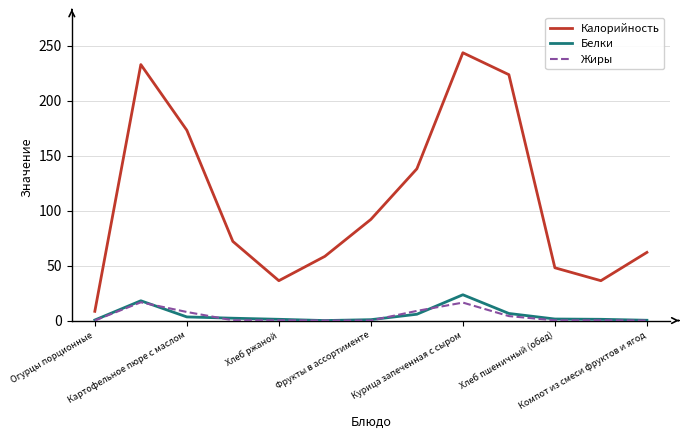

Which series has the largest total across all categories?

Калорийность